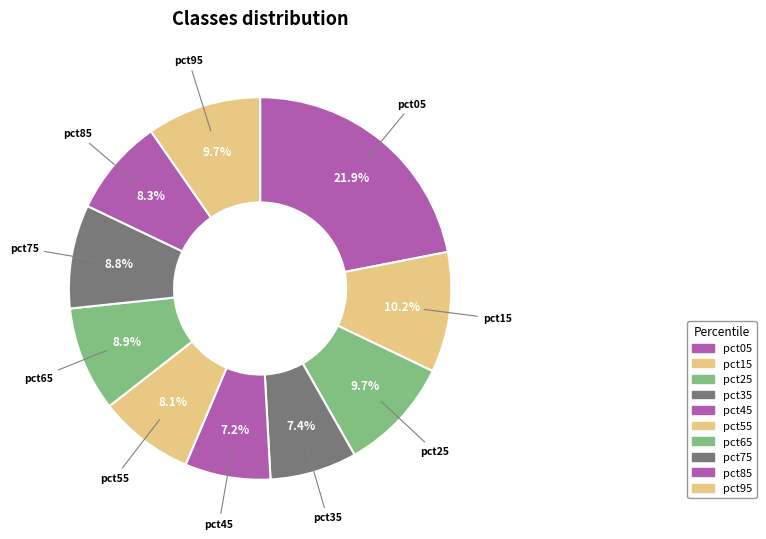

How many segments does this pie chart have?

10